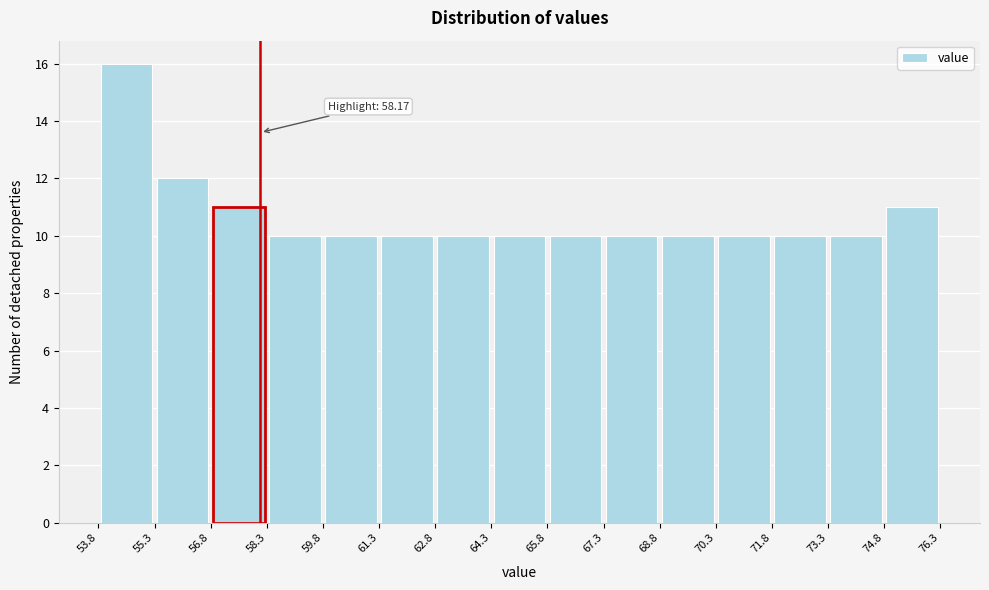

Which range on the x-axis has the tallest bar?

53.8 to 55.3